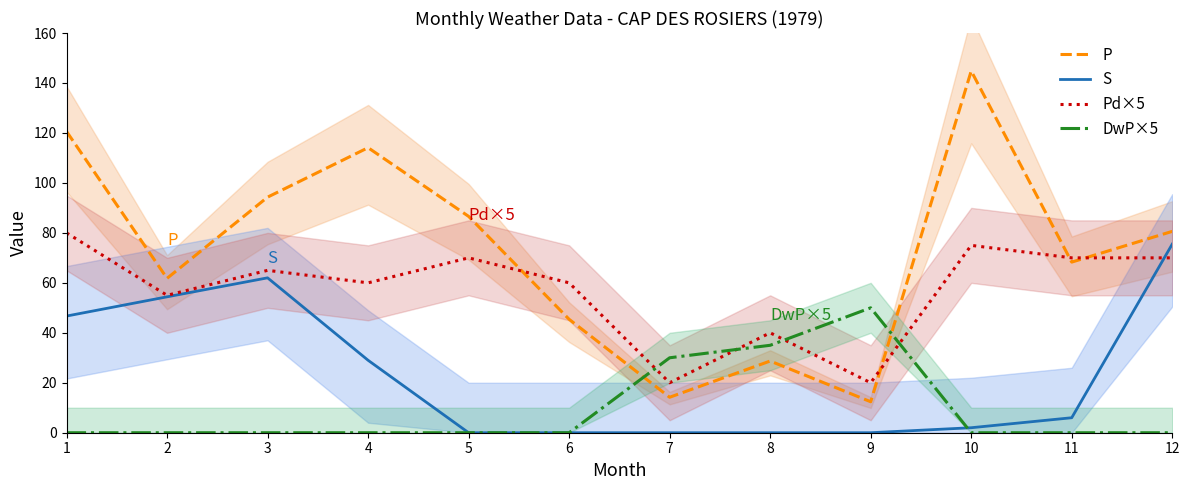

Is it true that Pd×5 equals 40.0 at 8?

True